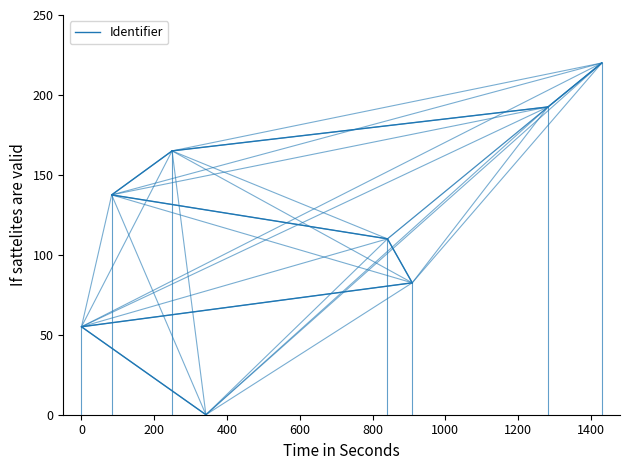

Which has a higher value, 1200 or −200?

1200